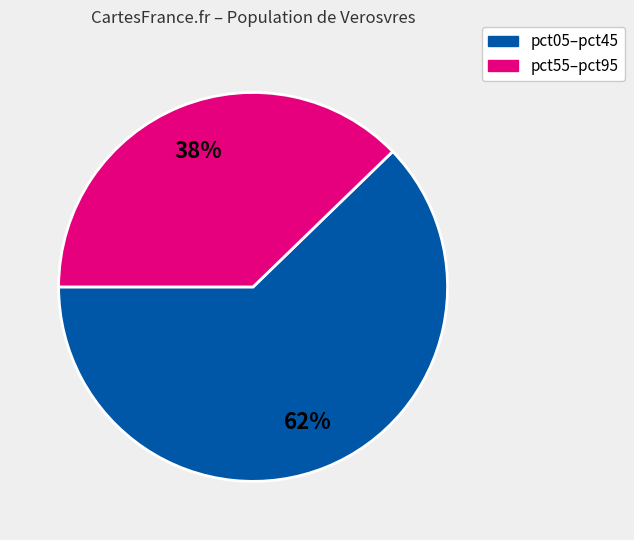

To the nearest percent, what is the average slice percentage?

50%